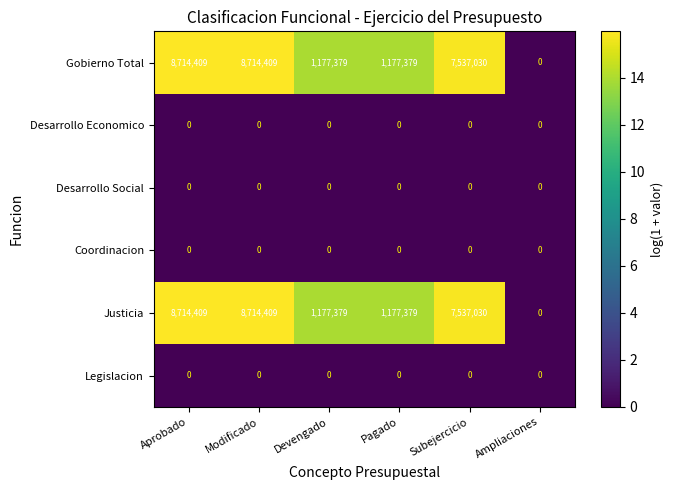

The value of Gobierno Total at Aprobado is 11913914. True or false?

False